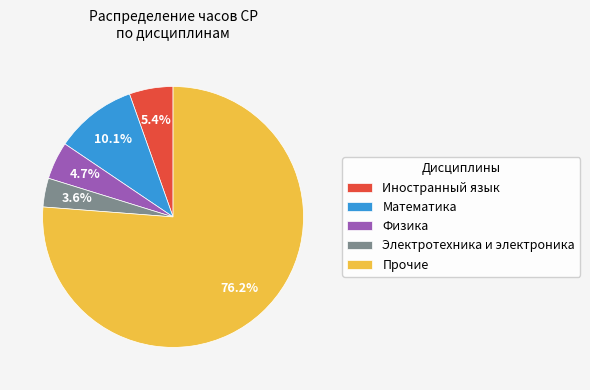

Count the number of slices in the pie.

5